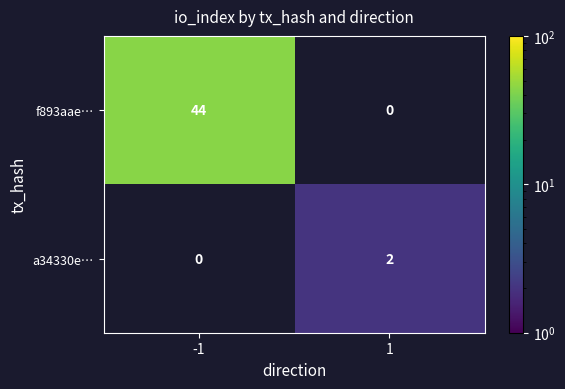

Is the value of f893aae… at -1 greater than the value of a34330e… at 1?

Yes